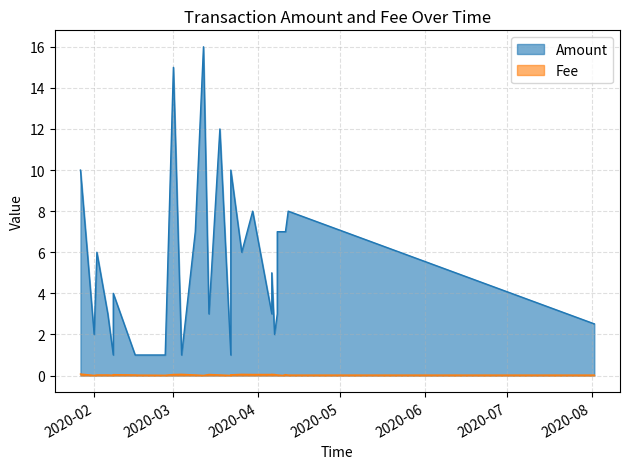

How many values in the Amount series are below 5?

15